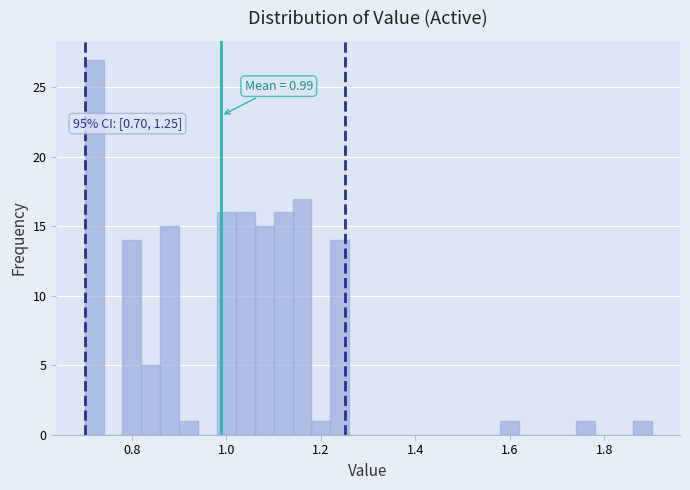

Read against the x-axis, roughly where is the centre of the tallest bar?

0.72